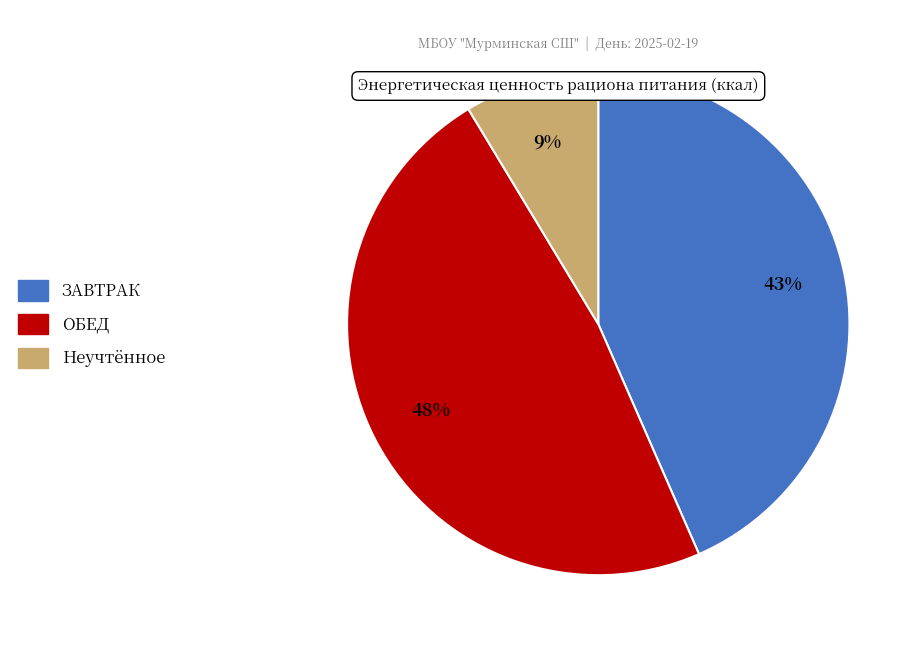

To the nearest percent, what is the difference between the largest and smallest slice percentages?

39%